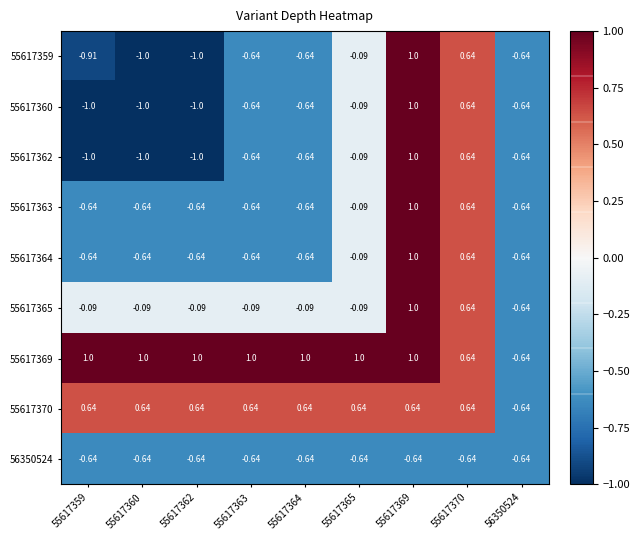

Is the value of 56350524 at 55617360 greater than the value of 55617365 at 55617364?

No